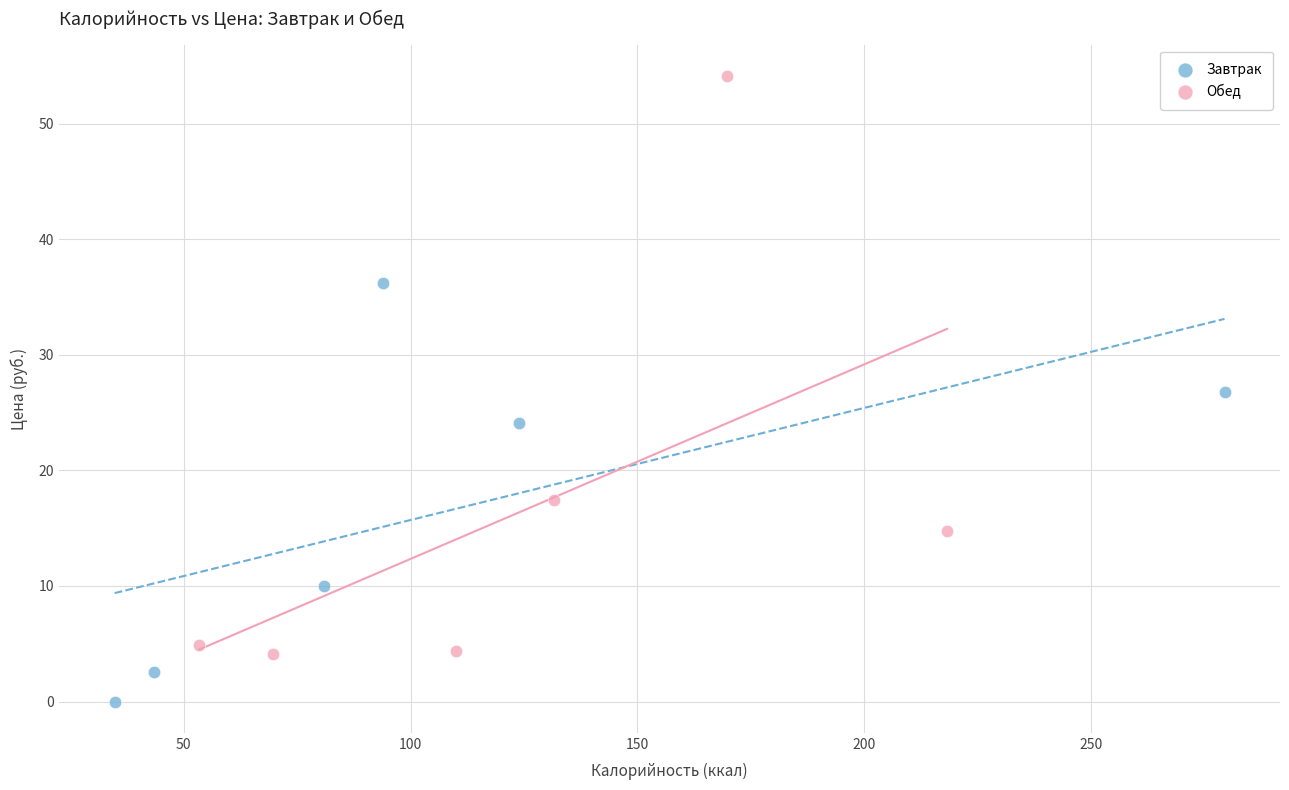

Which series has the widest spread of Y values?

Обед